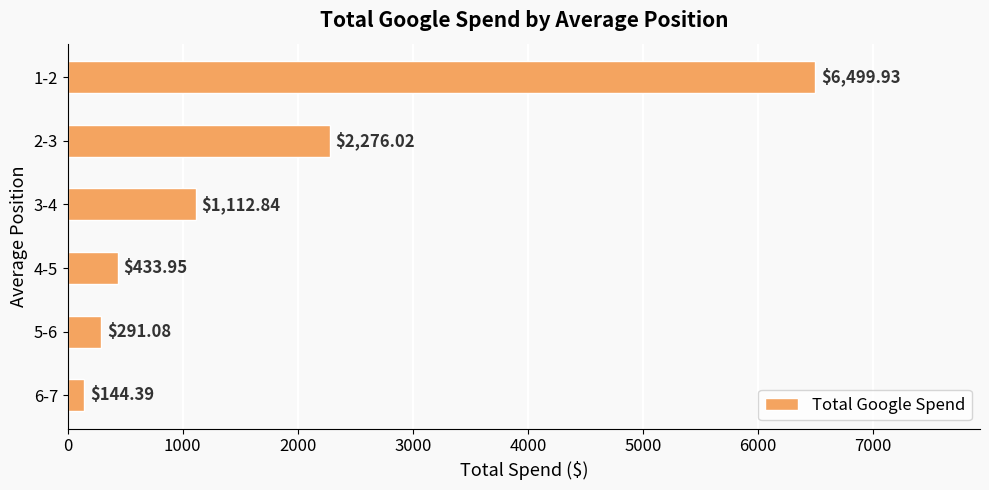

List the labels in order of value, largest first.

1-2, 2-3, 3-4, 4-5, 5-6, 6-7